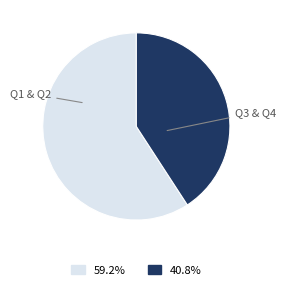

Which category has the smallest portion of the pie?

Q3 & Q4